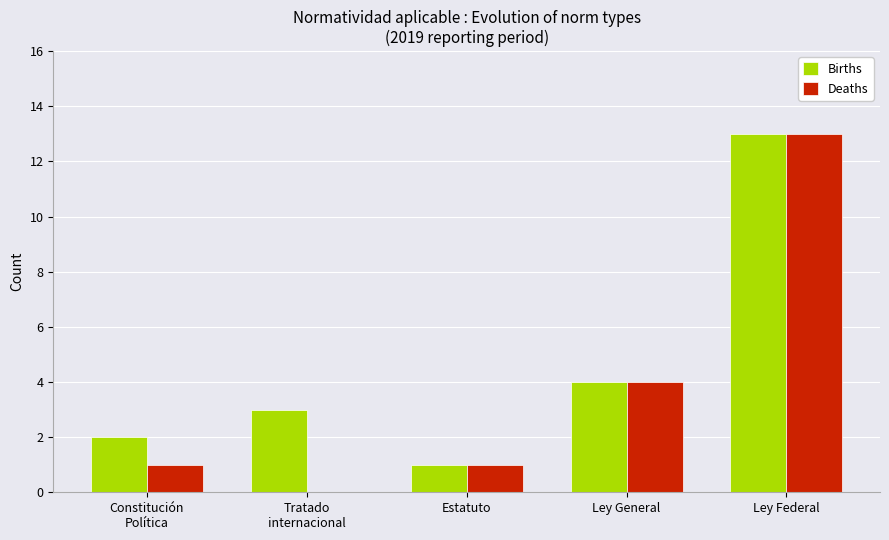

How many values in Deaths are above zero?

4